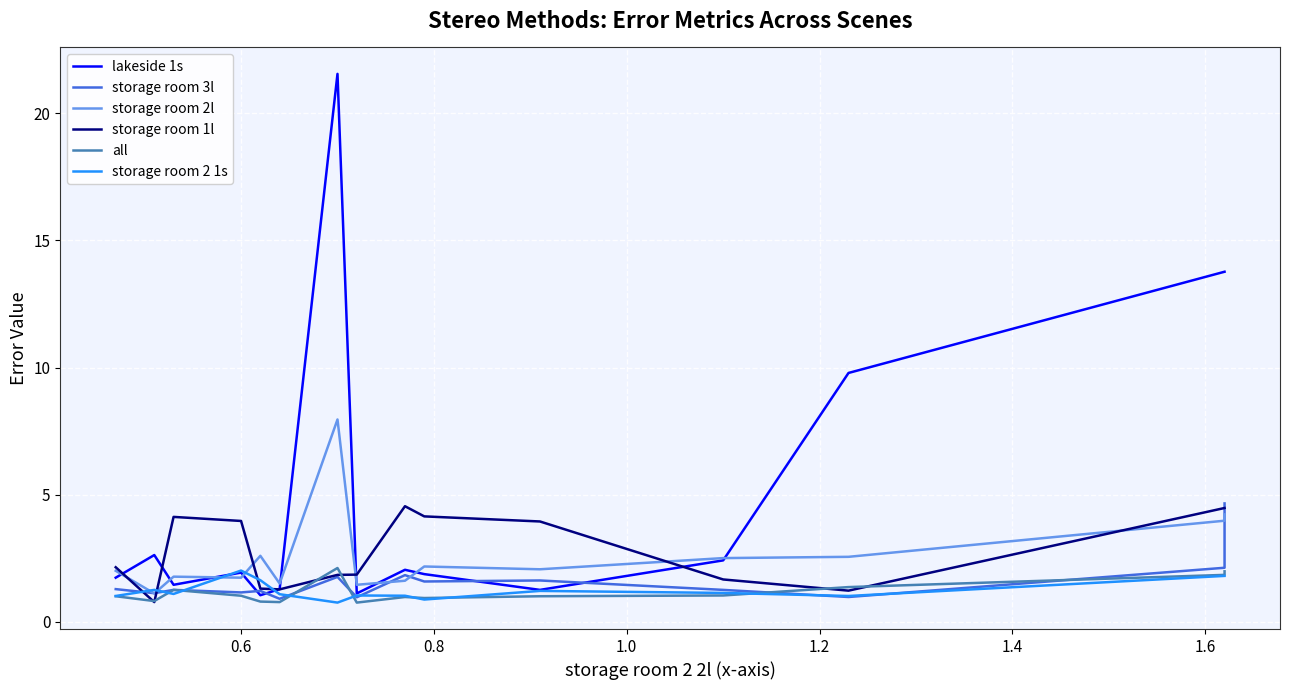

Between 1.2 and 1.6, which series saw the biggest shift?

lakeside 1s